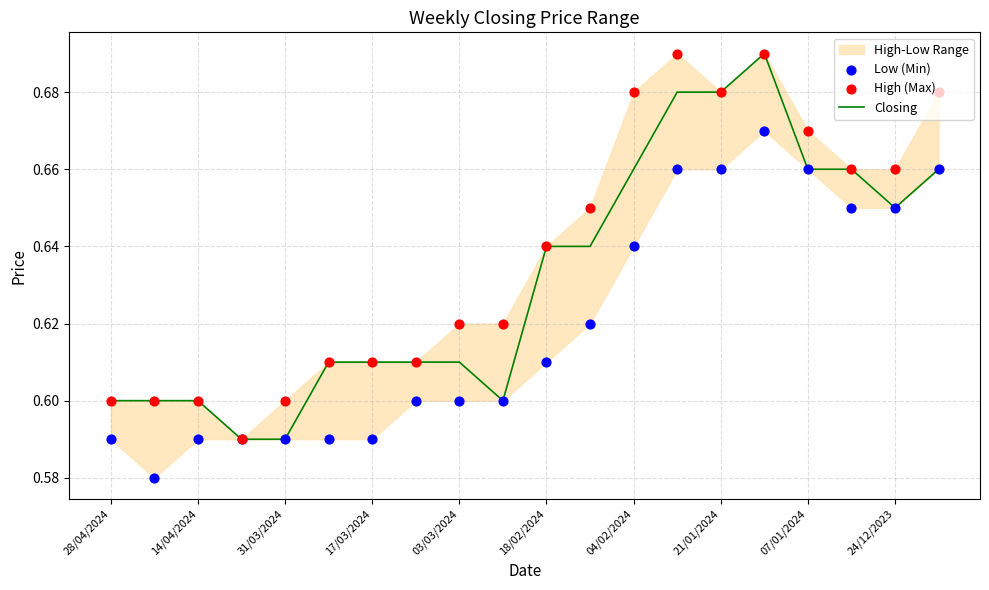

The Closing series shows 1.0 at 17/03/2024. True or false?

False